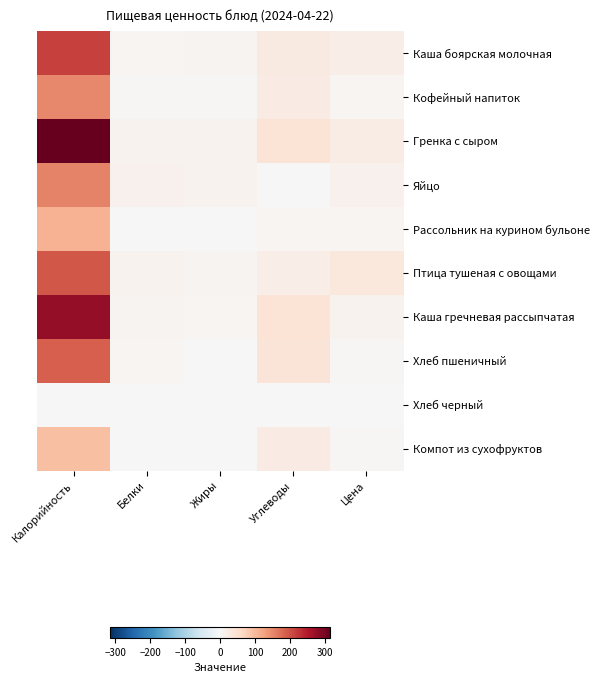

Which has a higher value, Белки or Калорийность?

Калорийность